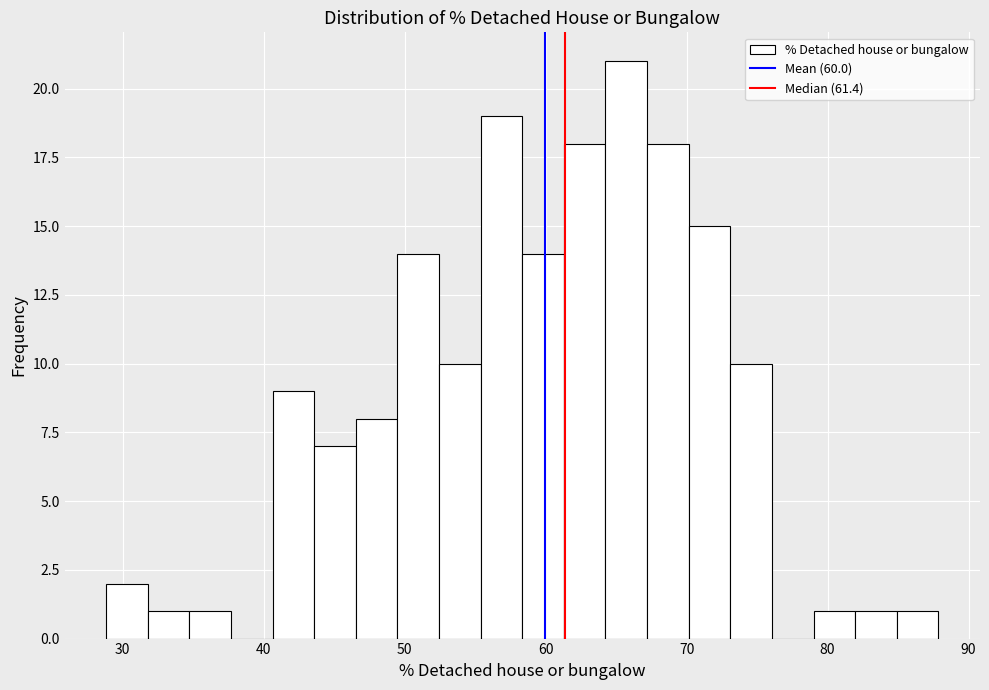

Read against the x-axis, roughly where is the centre of the tallest bar?

66